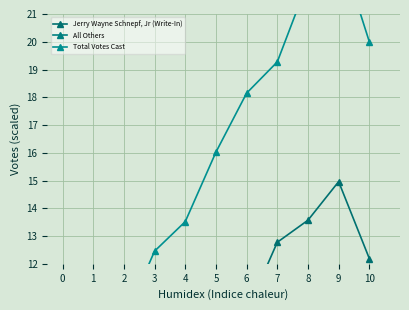

Does the chart have visible grid lines?

Yes